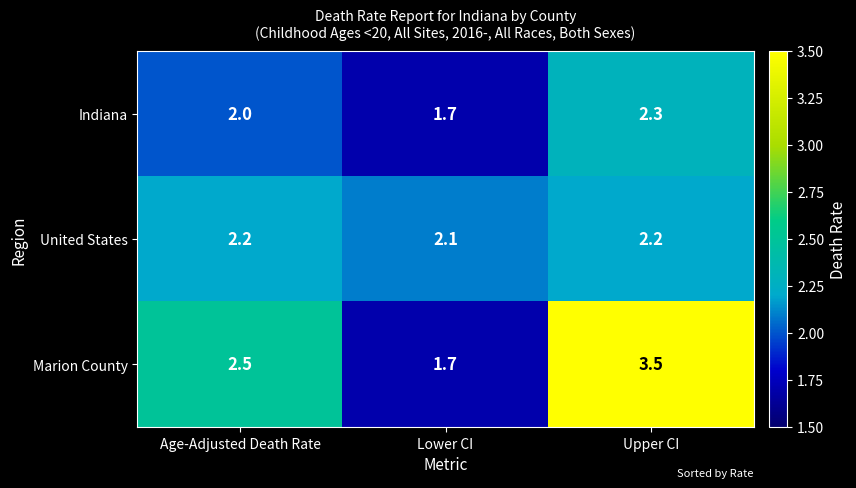

Reading left to right, extract all data points from this chart.

Indiana: Age-Adjusted Death Rate=2.0	Lower CI=1.7	Upper CI=2.3
United States: Age-Adjusted Death Rate=2.2	Lower CI=2.1	Upper CI=2.2
Marion County: Age-Adjusted Death Rate=2.5	Lower CI=1.7	Upper CI=3.5